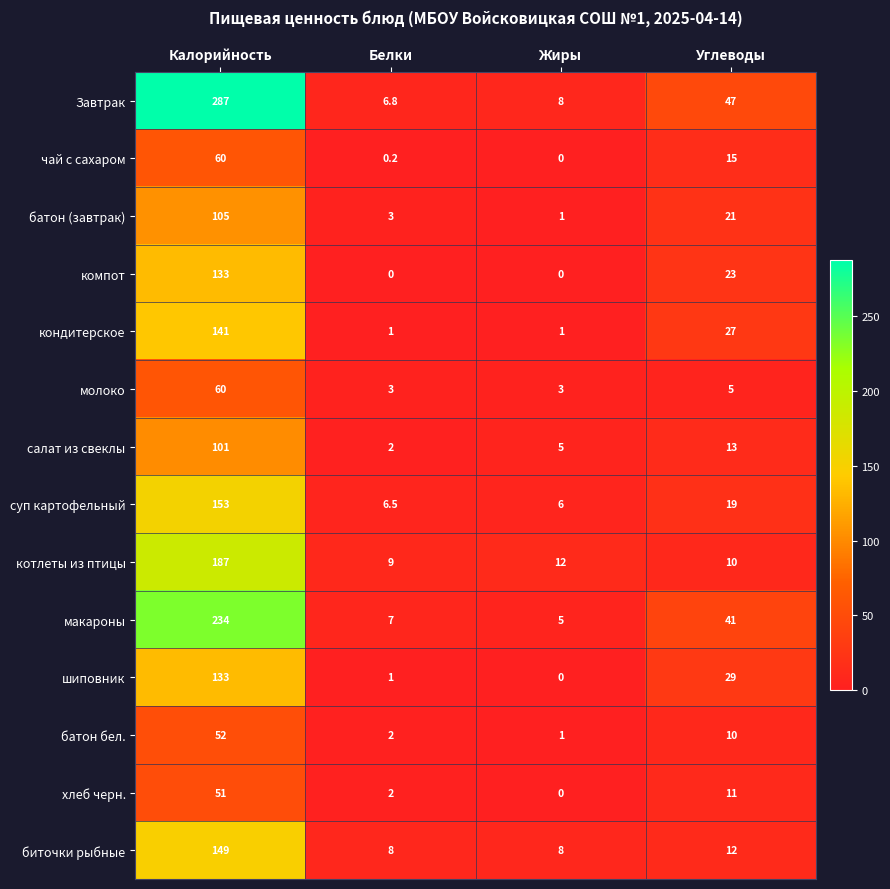

At which category is the sum across all series the highest?

Калорийность